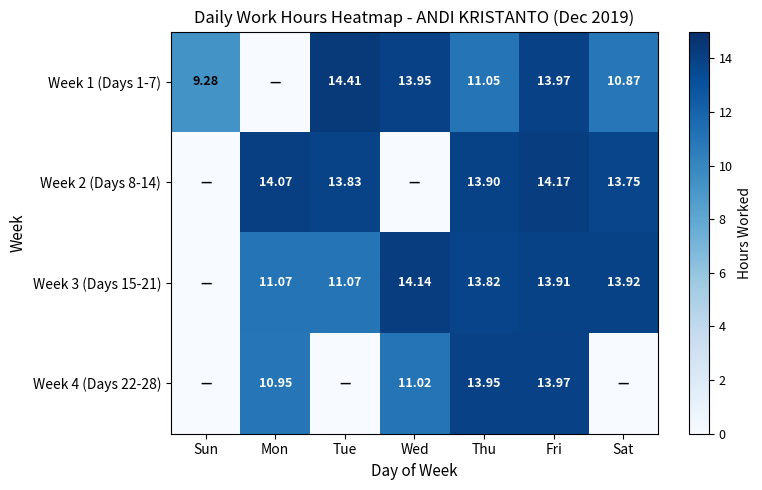

Is the value of Week 4 (Days 22-28) at Thu greater than the value of Week 3 (Days 15-21) at Wed?

No